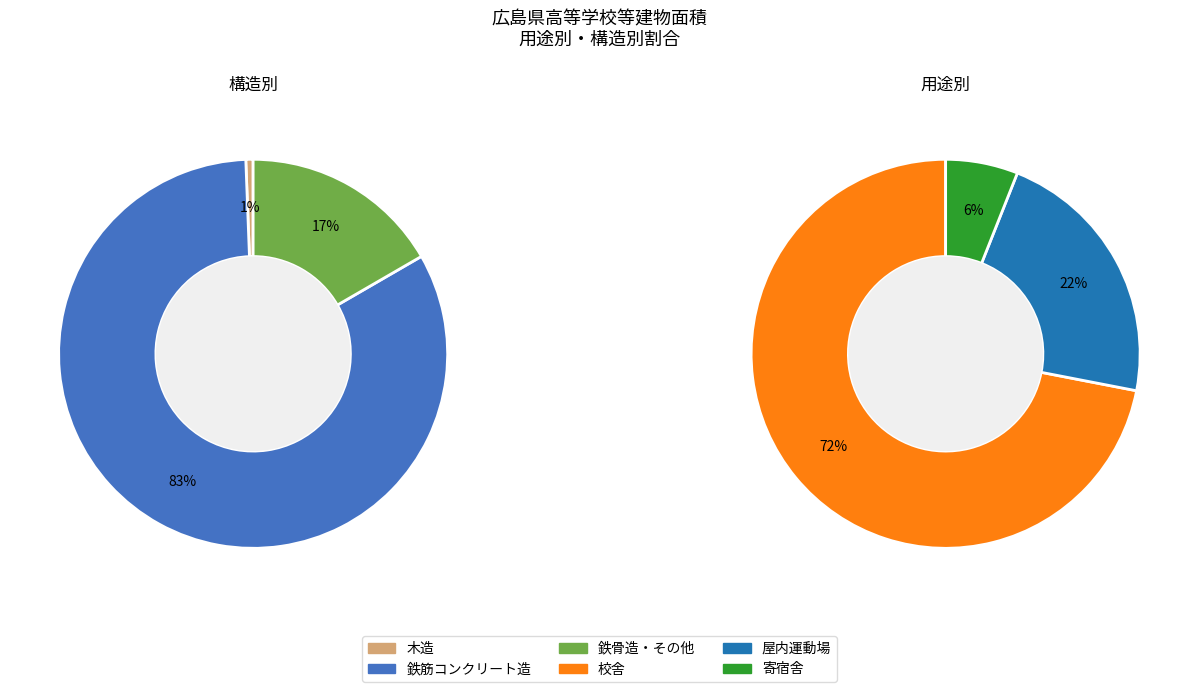

What percentage is the 木造 slice, to the nearest percent?

1%